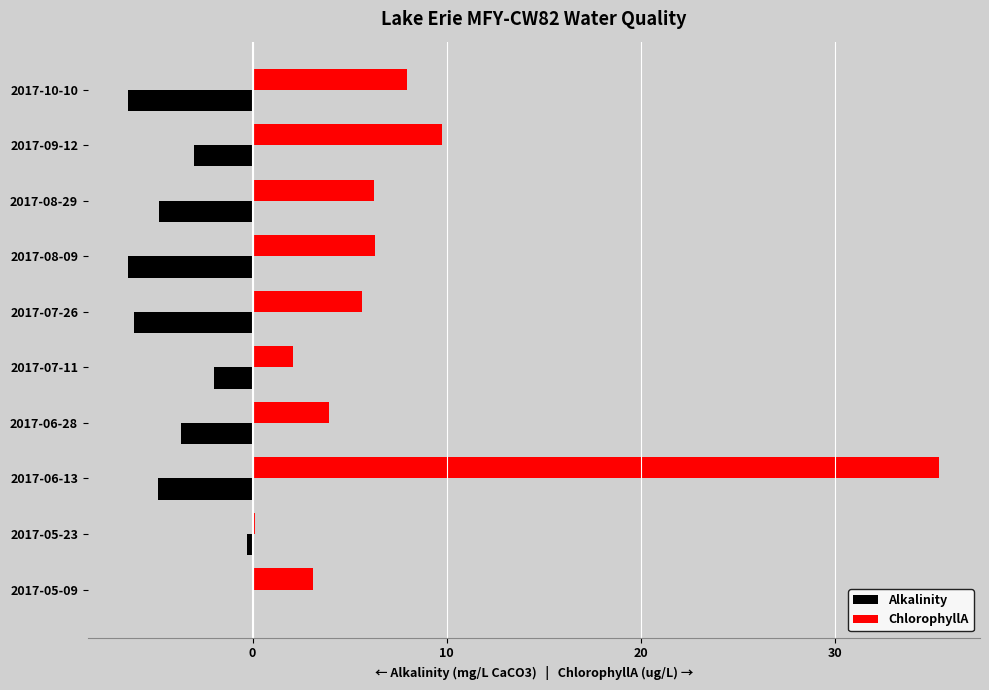

True or false: Alkalinity has a value of -9.0 at 2017-07-26.

False